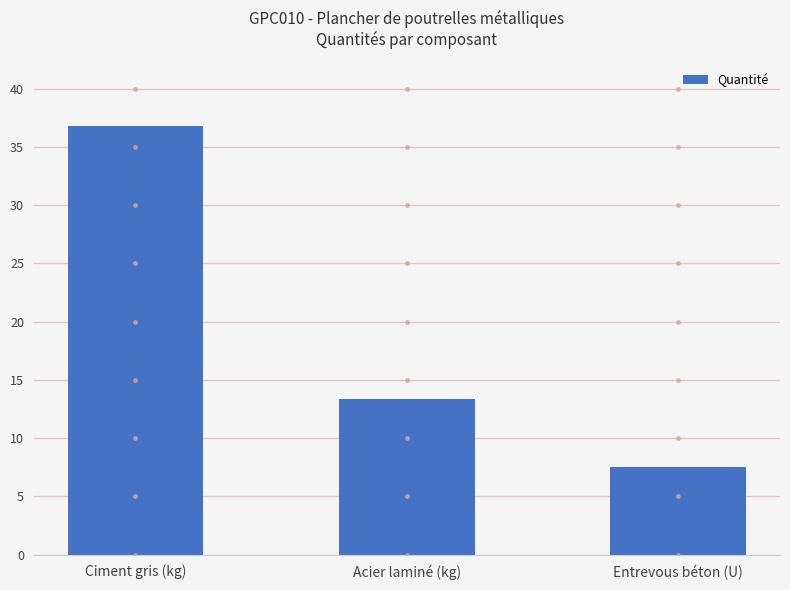

What is the average value?

19.2